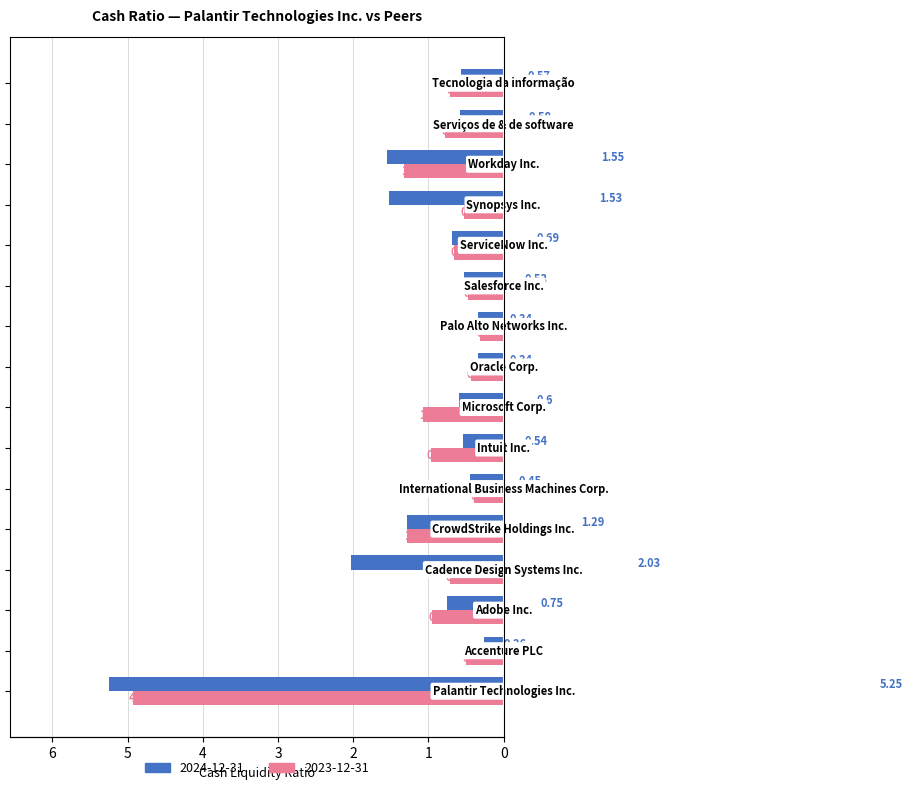

List the series in order of their peak value, lowest first.

2023-12-31, 2024-12-31